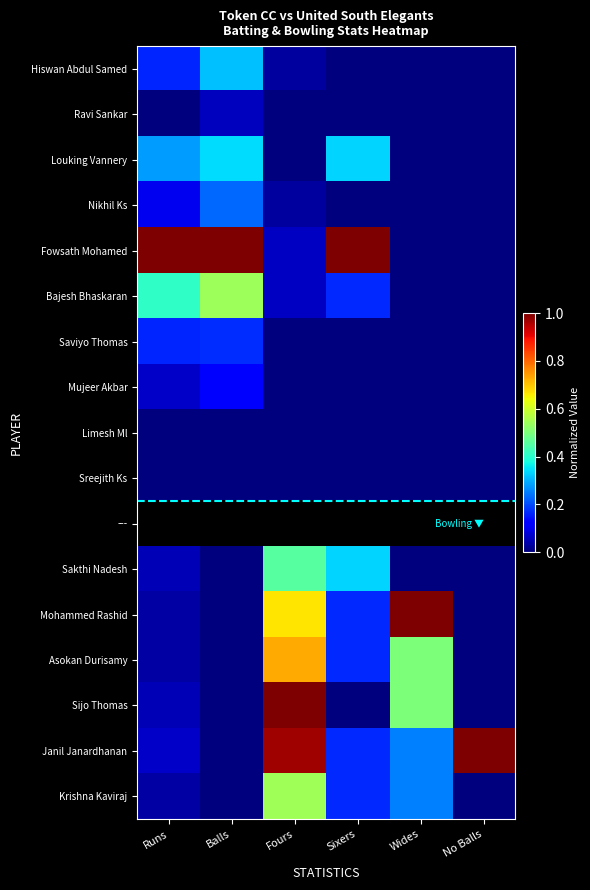

At how many categories does at least one series exceed 0?

6